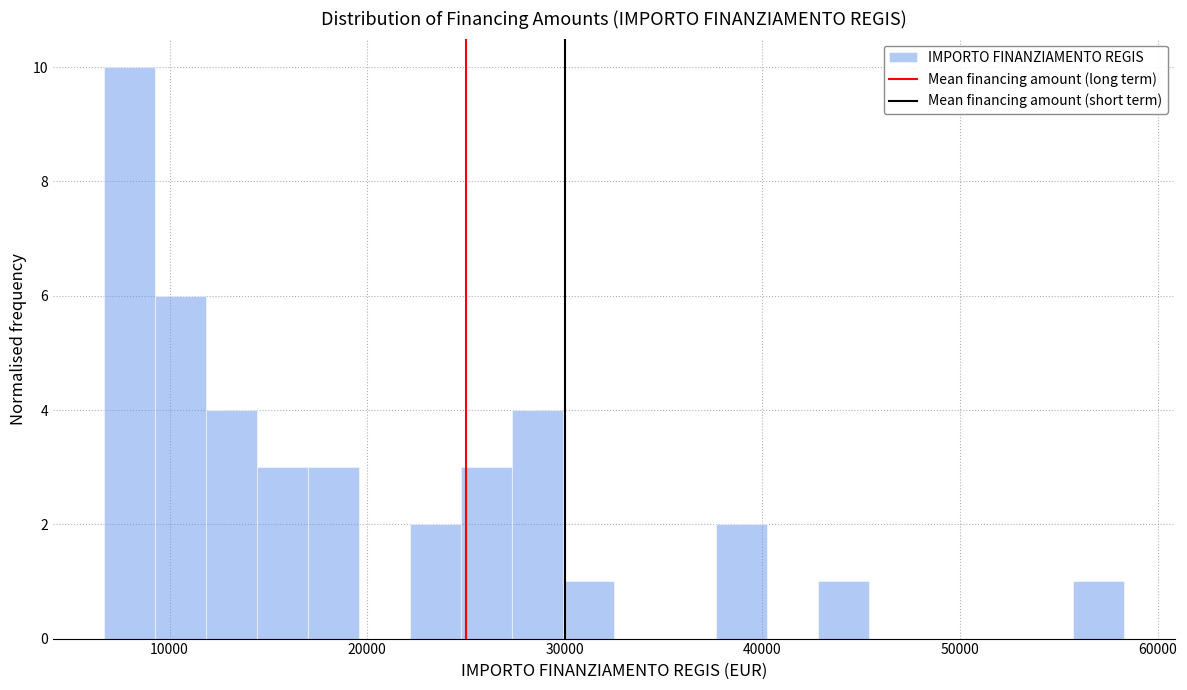

Read against the x-axis, roughly where is the centre of the tallest bar?

8000